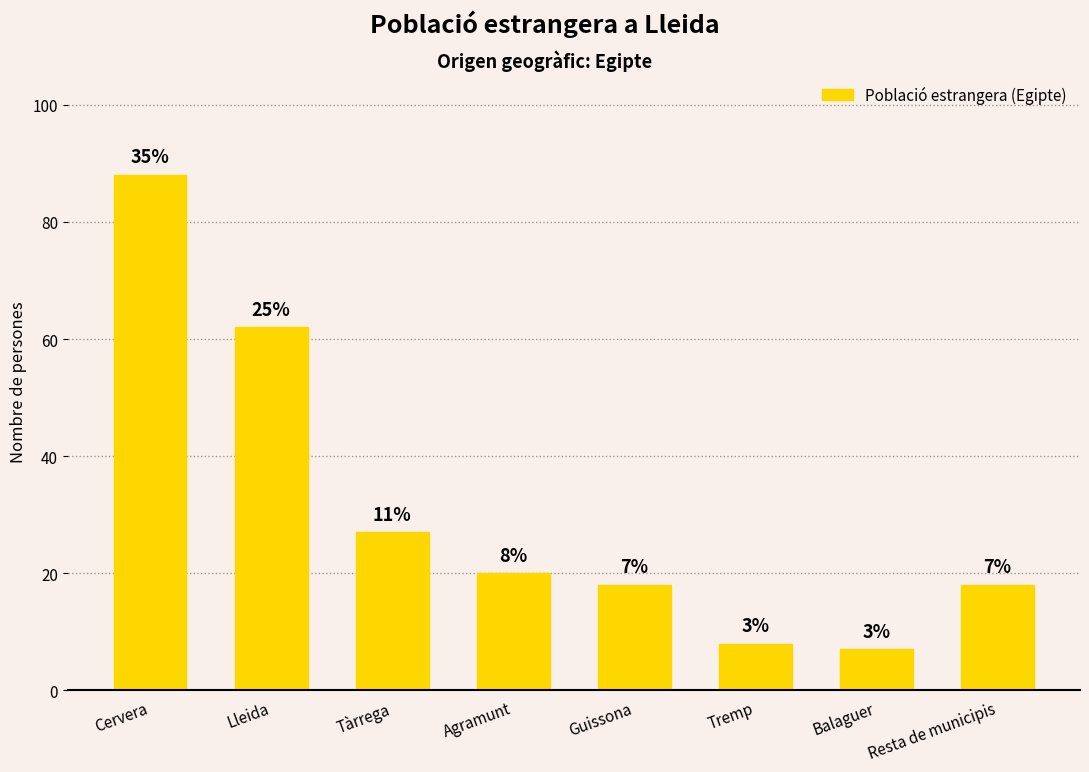

Does the chart contain any negative values?

No